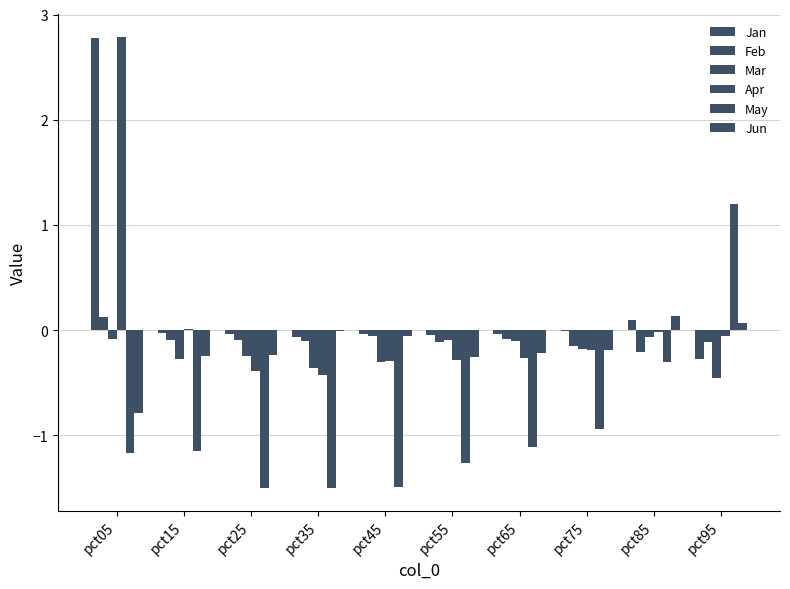

What is the maximum value shown in the chart?

2.8